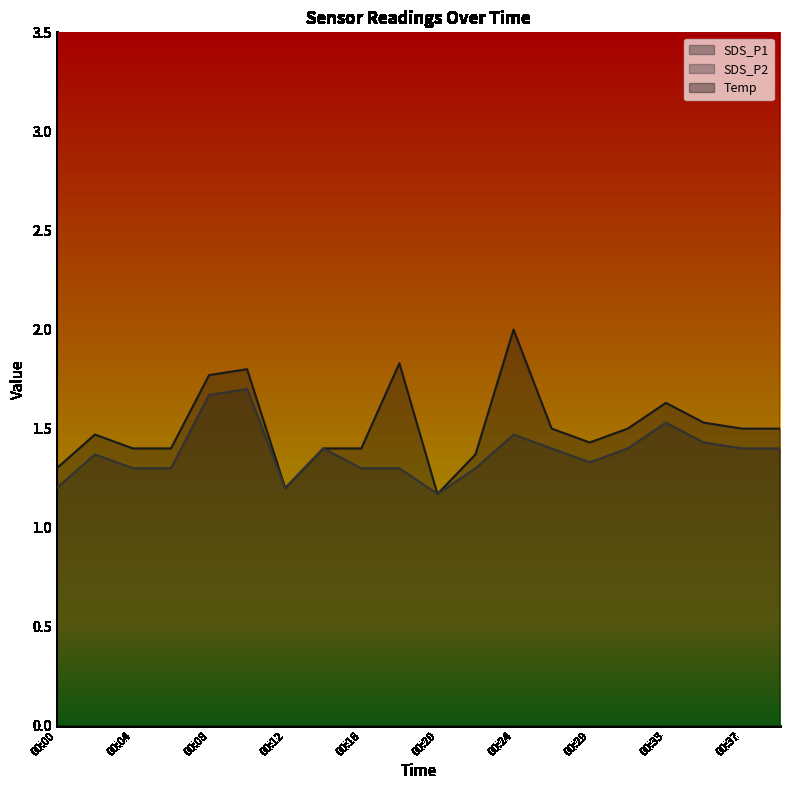

Which series changed the most between 00:08 and 00:24?

Temp